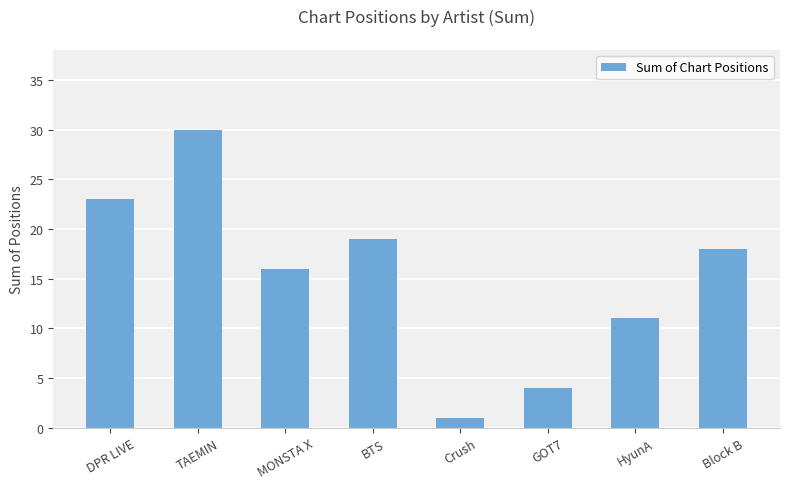

How many values are below 18?

4